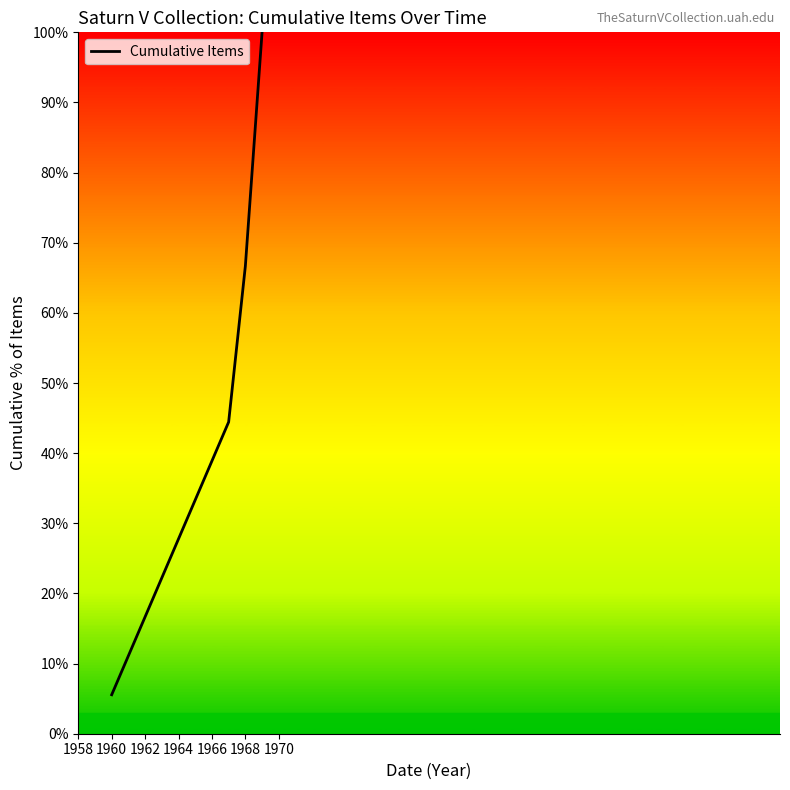

What is the sum of all values?

338.9